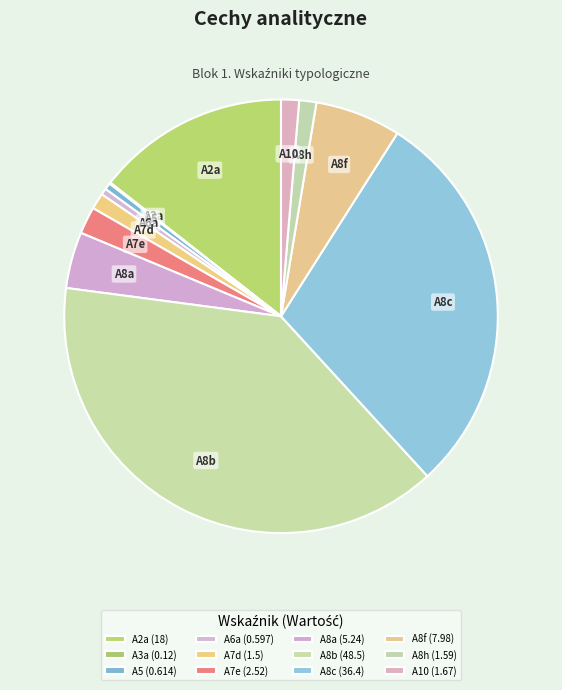

Which has a higher value, A5 or A10?

A10